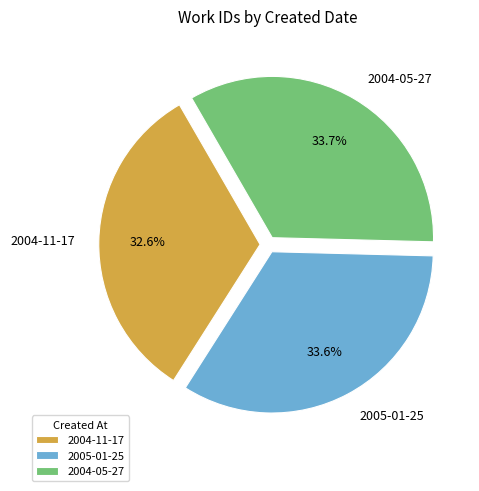

Which slice is the smallest?

2004-11-17